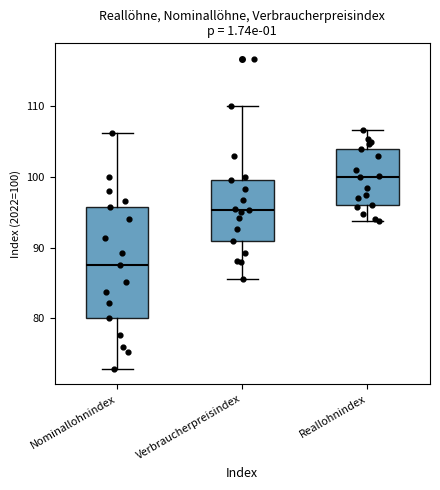

Which box's median line is the highest?

Reallohnindex